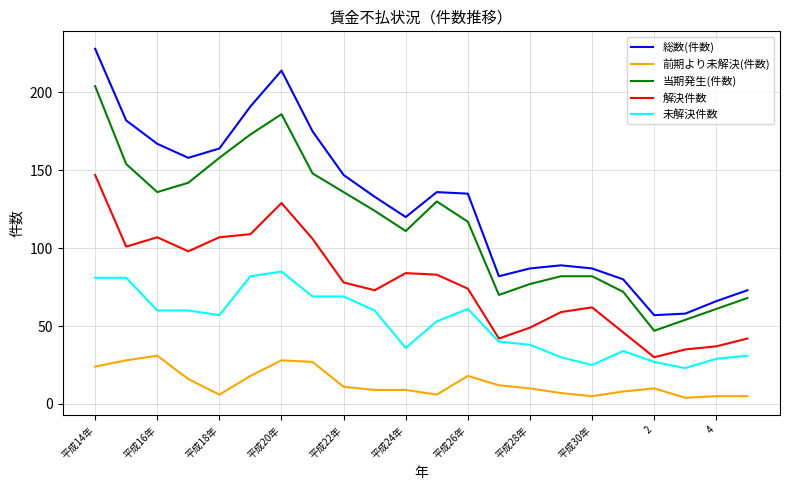

What is the sum of all 前期より未解決(件数) values?

297